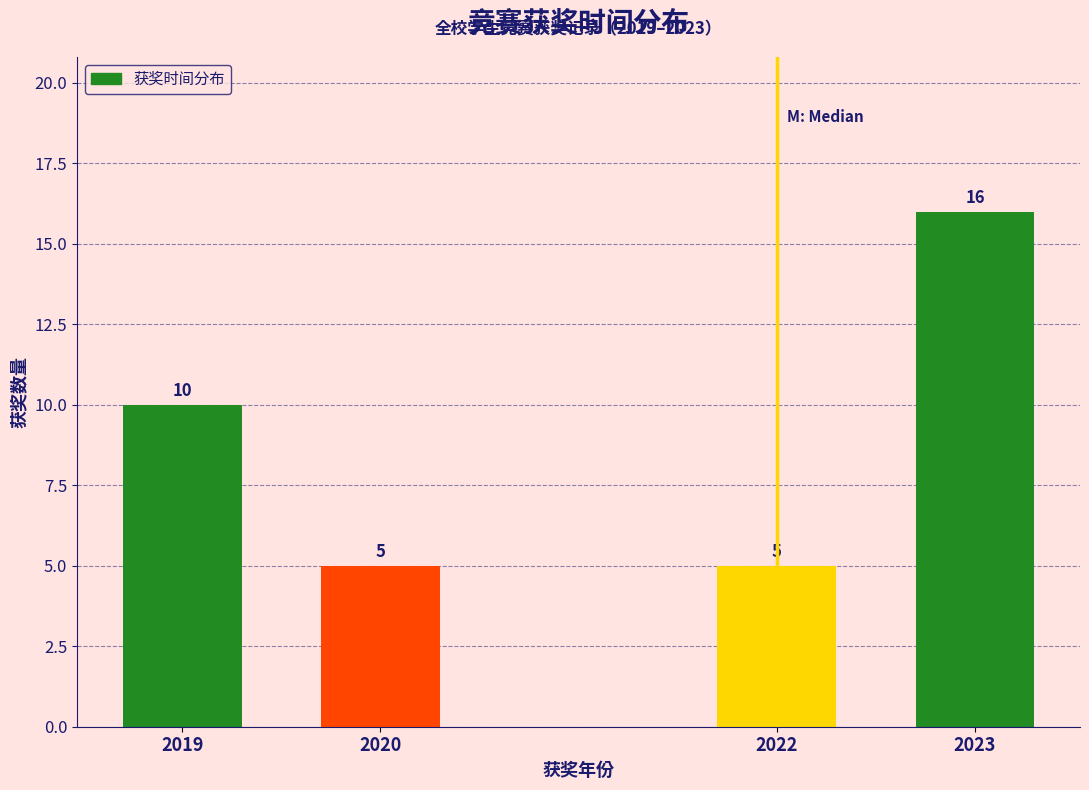

Reading right to left, extract all data points from this chart.

16	5	5	10